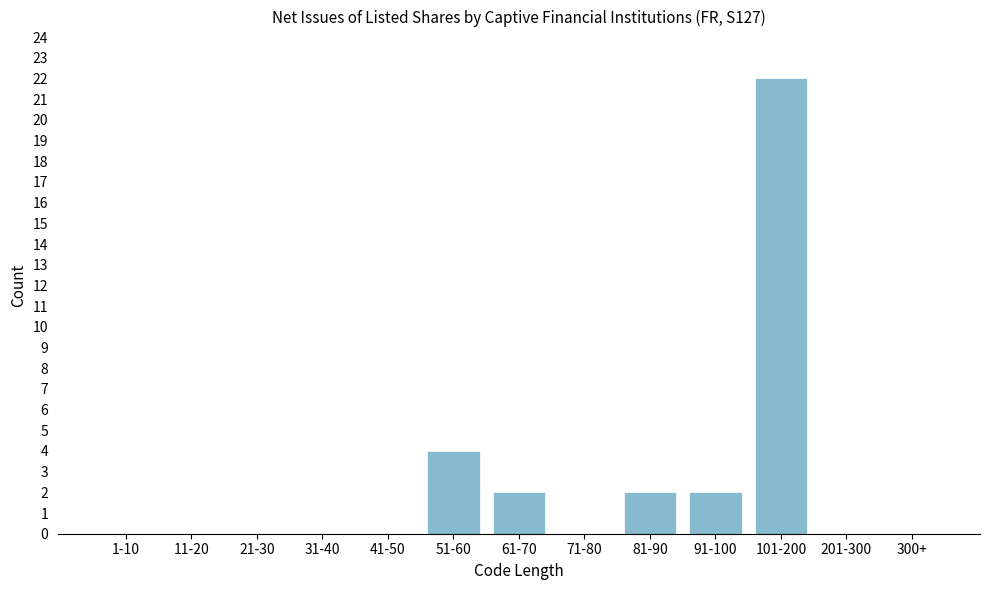

Reading left to right, what are all the values shown in this chart?

1-10=0	11-20=0	21-30=0	31-40=0	41-50=0	51-60=4	61-70=2	71-80=0	81-90=2	91-100=2	101-200=22	201-300=0	300+=0